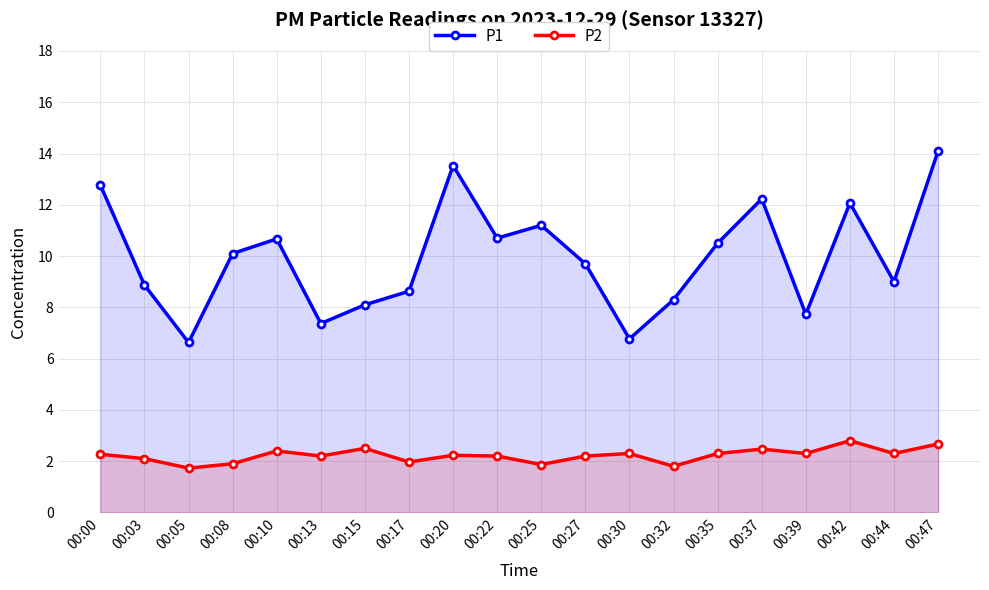

True or false: P1 and P2 intersect in this chart.

False